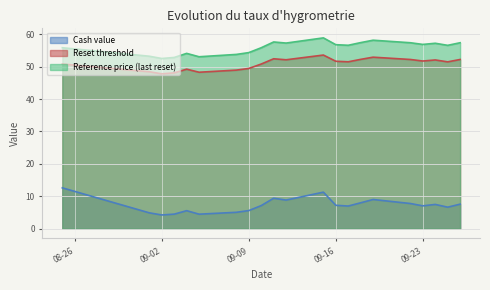

At how many categories does at least one series exceed 8?

21